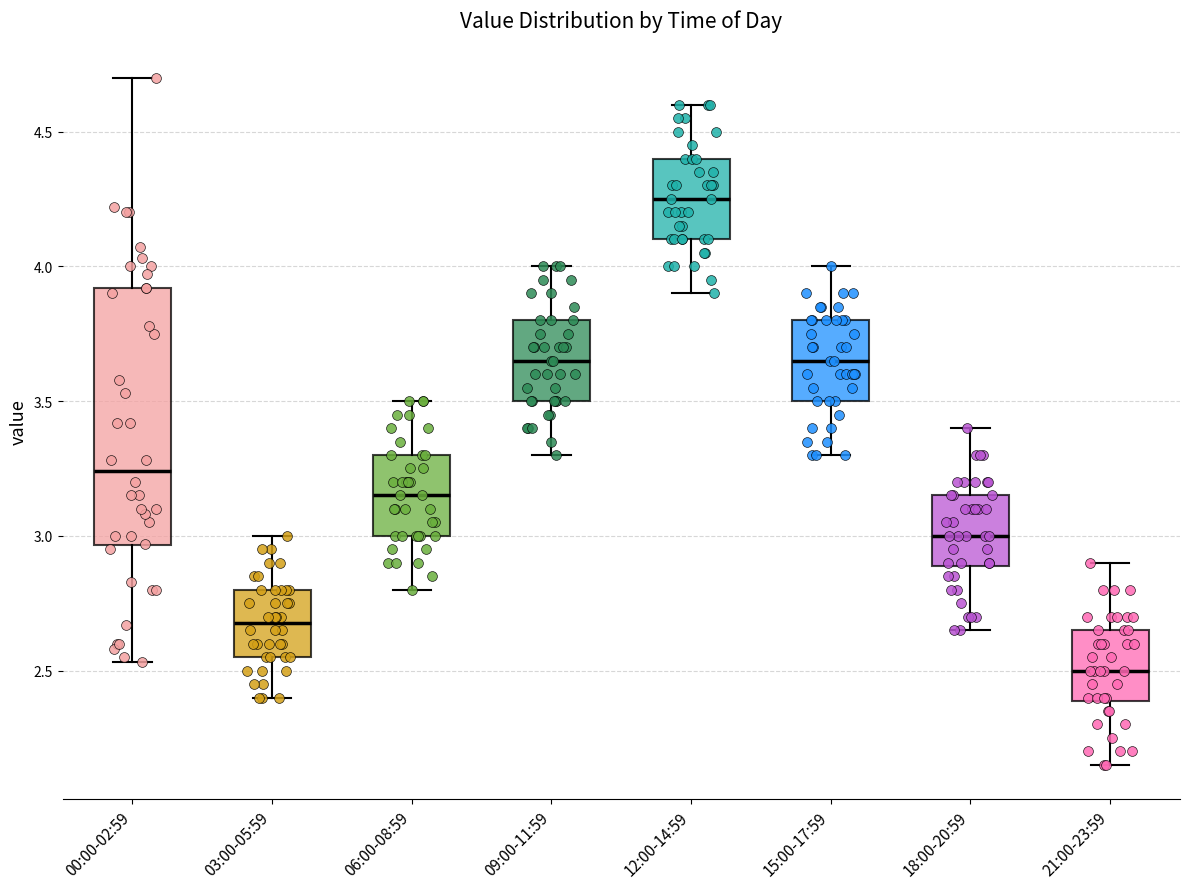

Reading left to right, read every box against the y-axis: the position of its median line, the range the box covers, and the ends of its whiskers. The values are not printed on the chart, so give them approximately, as read against the axis.

00:00-02:59: median 3.25, box 2.95 to 3.90, whiskers 2.55 to 4.70
03:00-05:59: median 2.70, box 2.55 to 2.80, whiskers 2.40 to 3.00
06:00-08:59: median 3.15, box 3.00 to 3.30, whiskers 2.80 to 3.50
09:00-11:59: median 3.65, box 3.50 to 3.80, whiskers 3.30 to 4.00
12:00-14:59: median 4.25, box 4.10 to 4.40, whiskers 3.90 to 4.60
15:00-17:59: median 3.65, box 3.50 to 3.80, whiskers 3.30 to 4.00
18:00-20:59: median 3.00, box 2.90 to 3.15, whiskers 2.65 to 3.40
21:00-23:59: median 2.50, box 2.40 to 2.65, whiskers 2.15 to 2.90